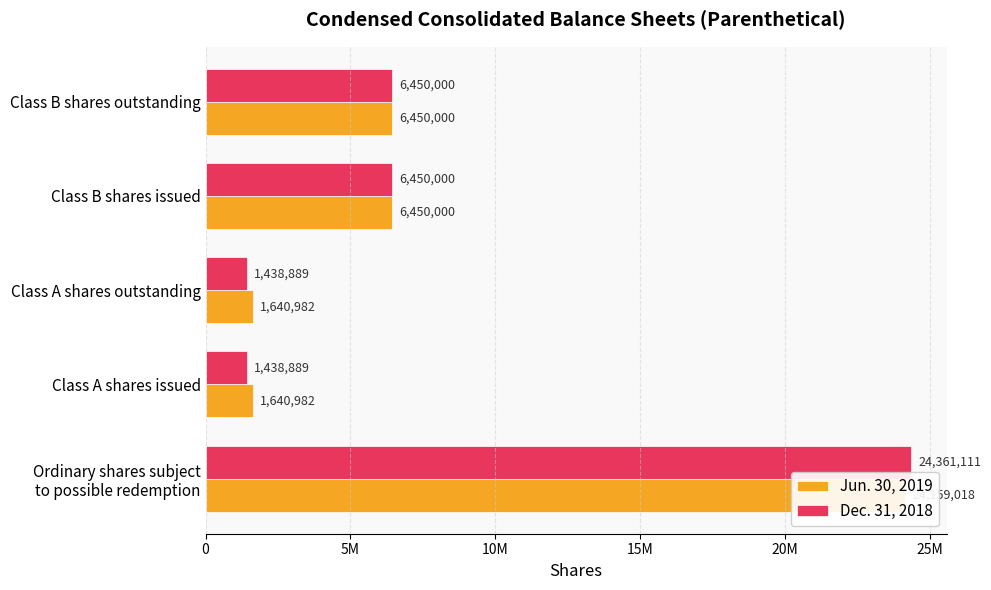

What position from the left is Class A shares issued?

2